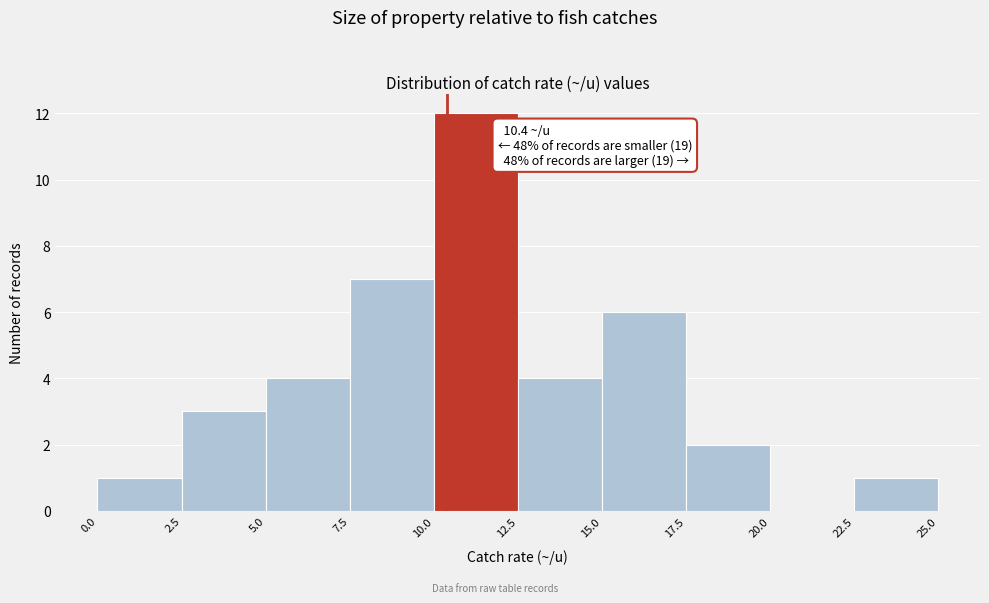

Over which range of the x-axis is the bar tallest?

10.0 to 12.5